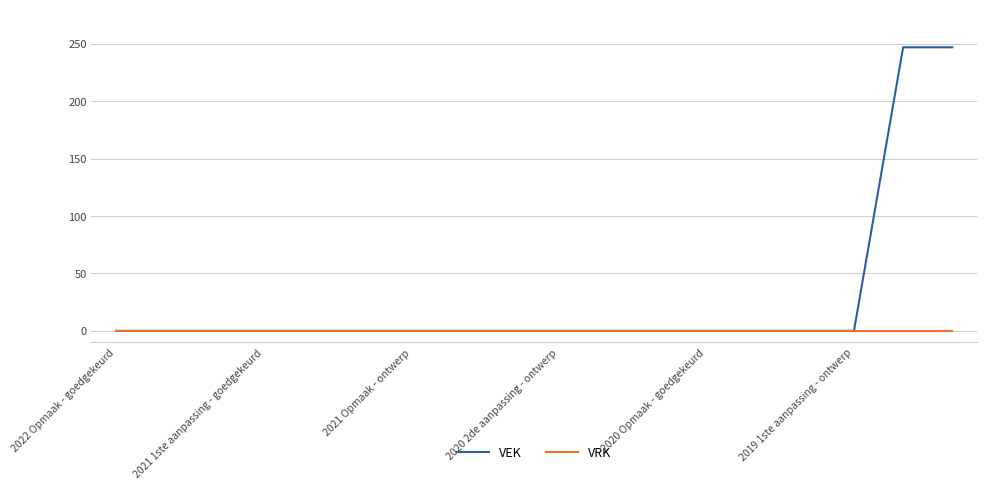

Which series has the largest total across all categories?

VEK